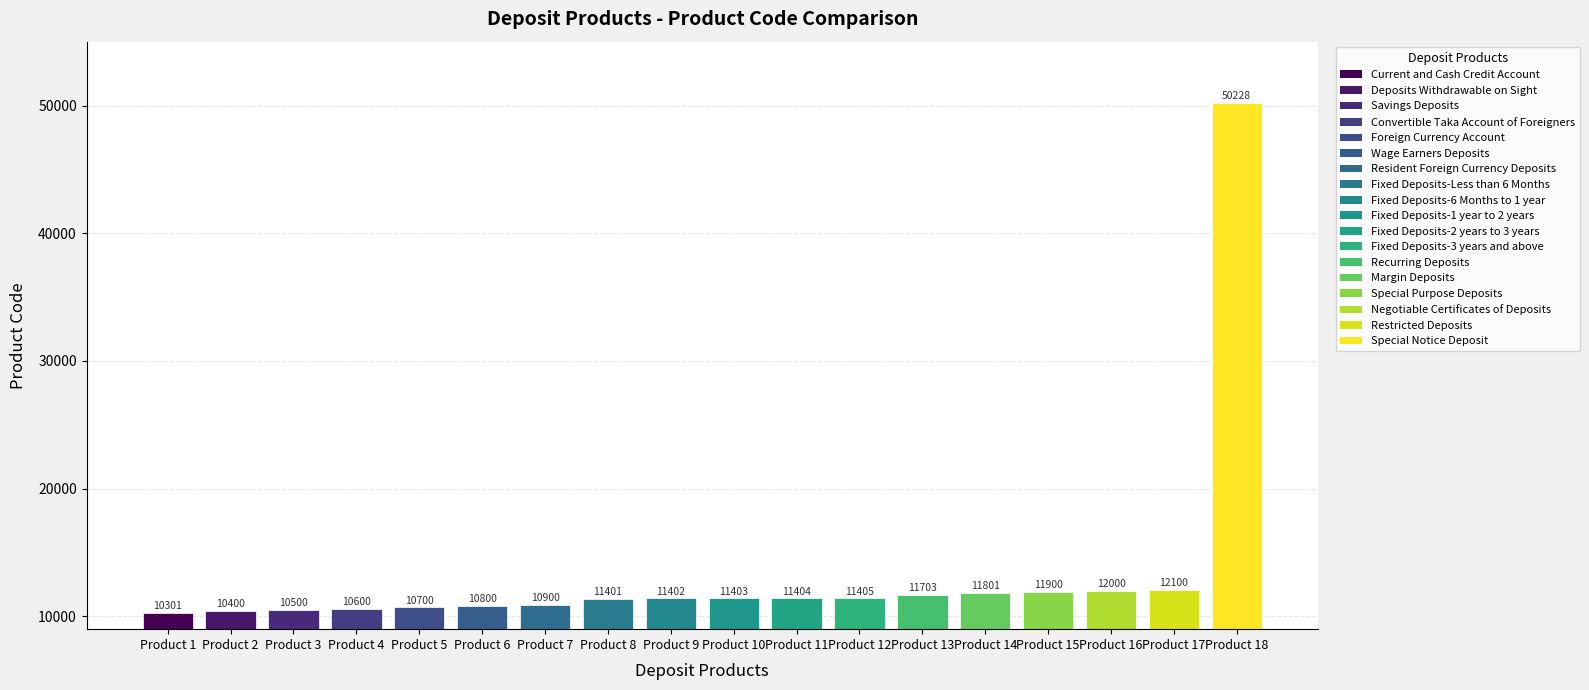

Read the value at Deposits Withdrawable on Sight, to the nearest 10.

10400